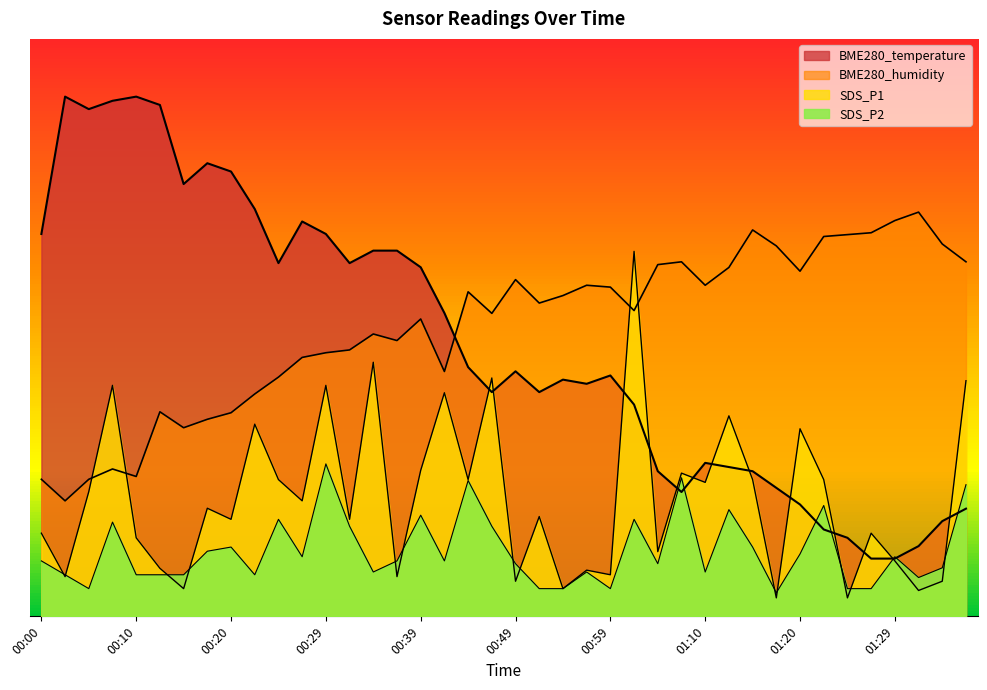

Which series changed the most between 00:32 and 01:35?

BME280_temperature